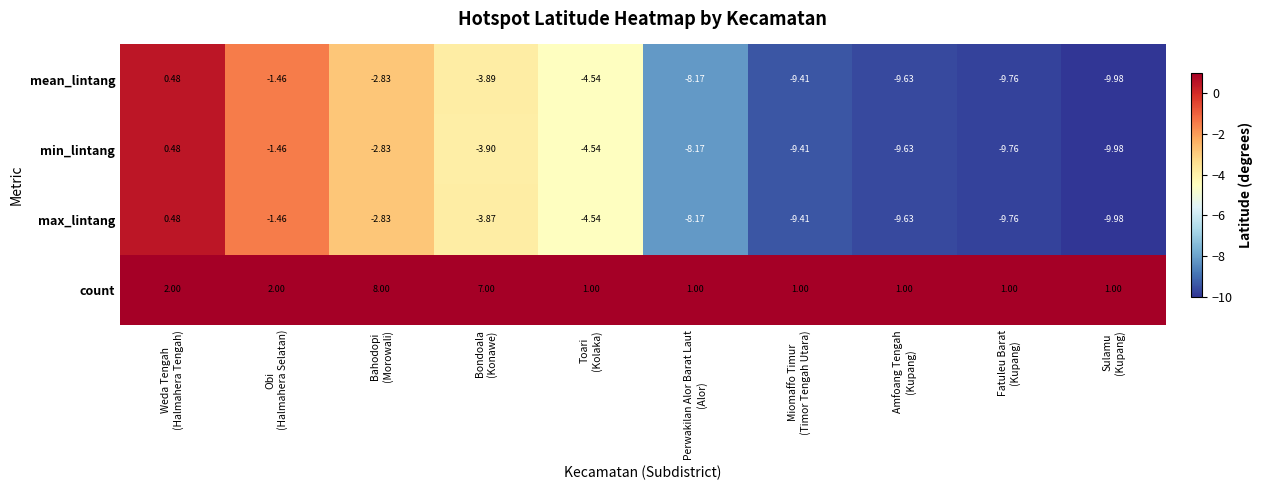

Which series has the largest total across all categories?

count